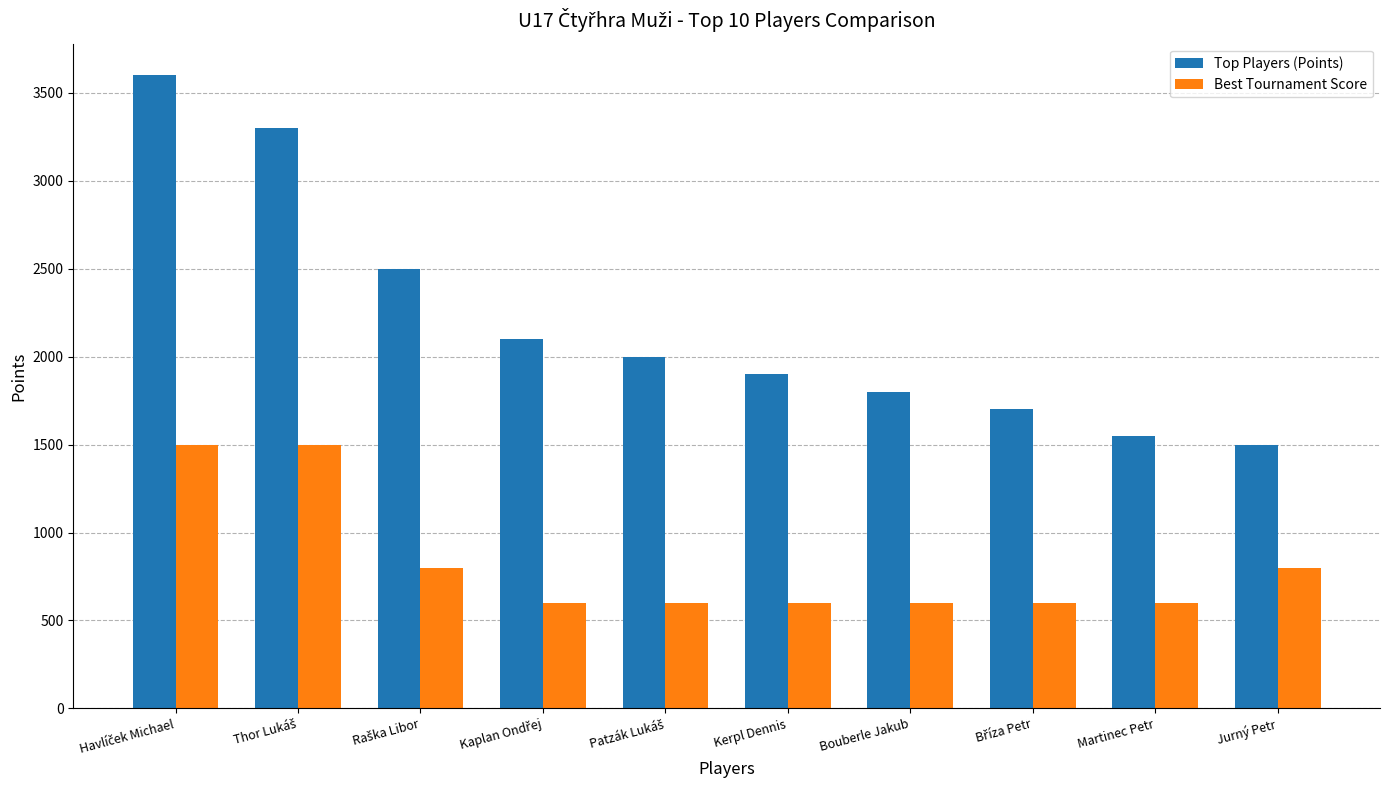

Which series has the largest range (max minus min)?

Top Players (Points)